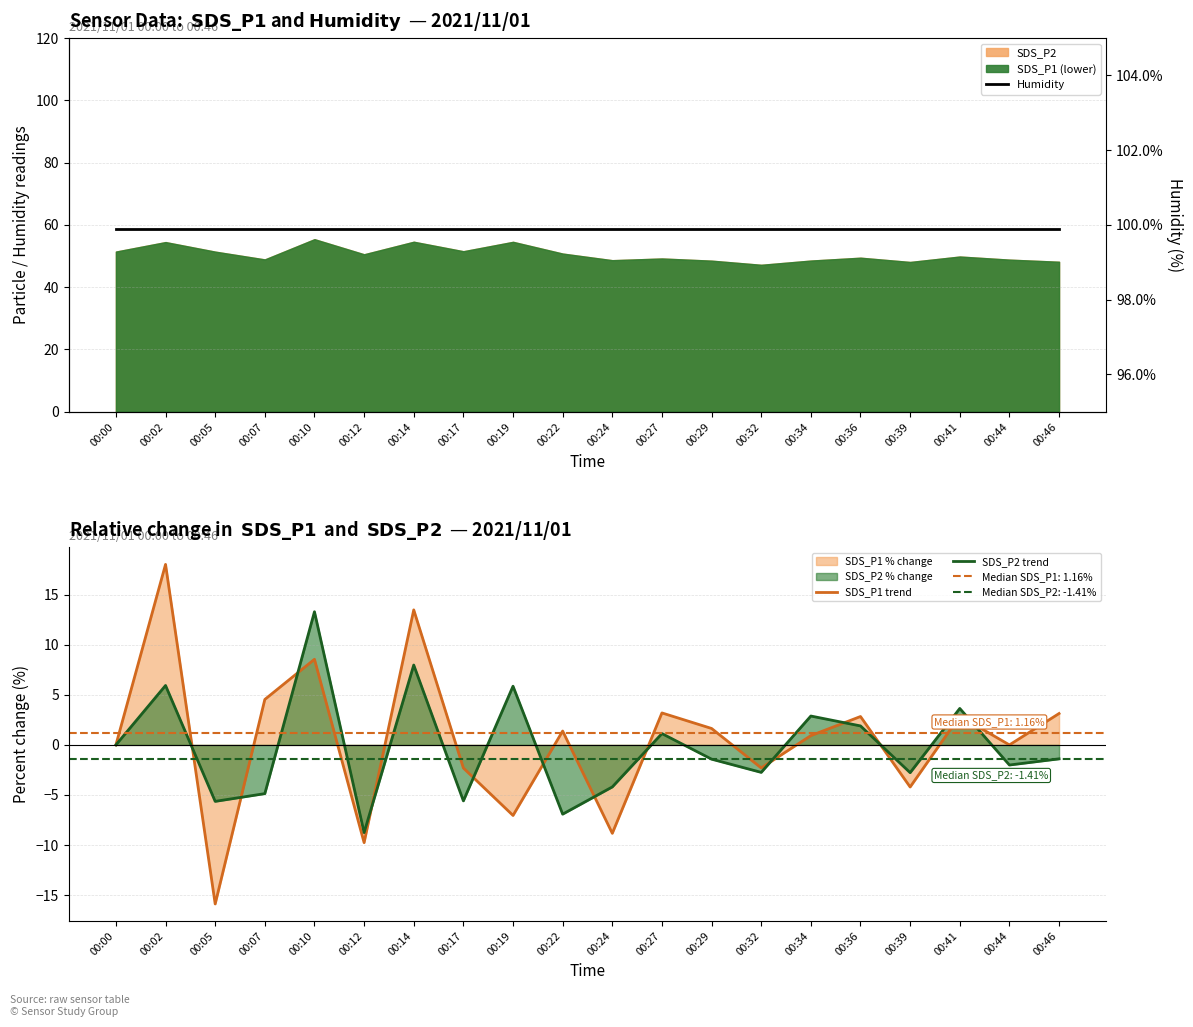

True or false: SDS_P1 trend has more than 0 interior local peaks.

True